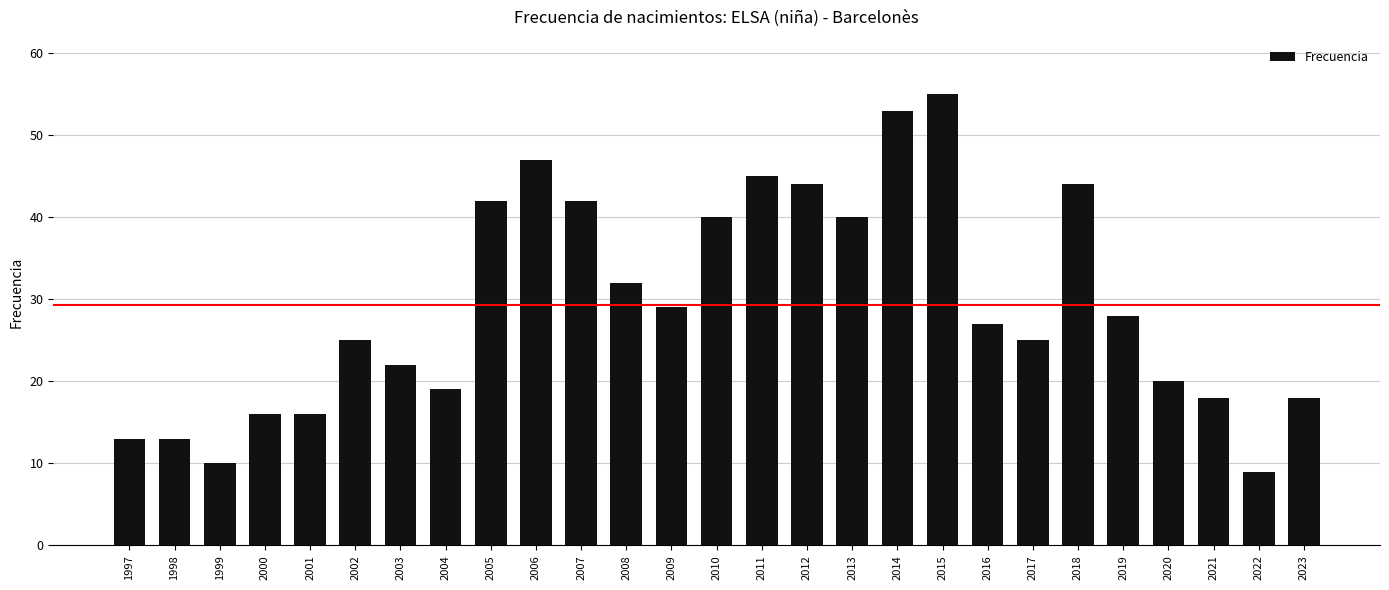

What is the smallest value displayed?

9